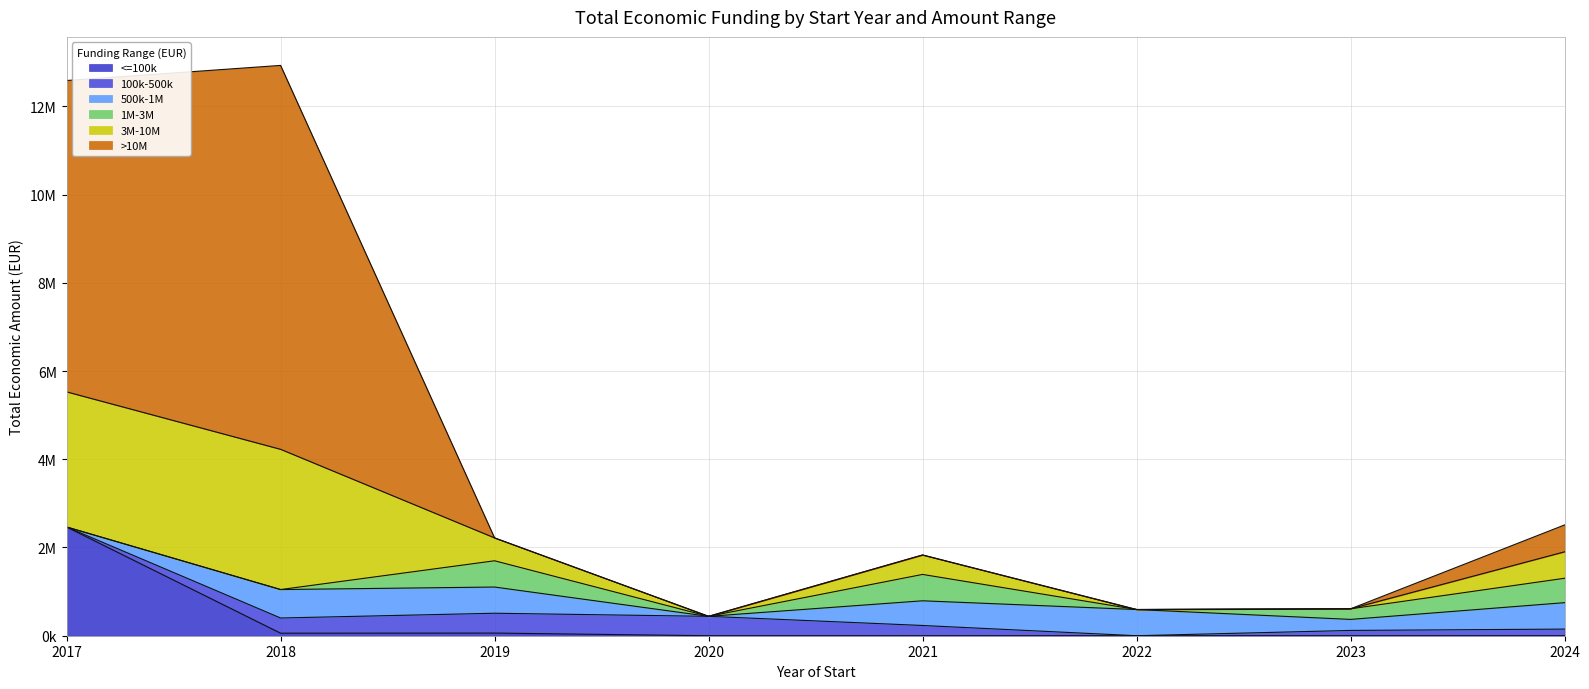

Which has a higher value, 2024 or 2019?

2019